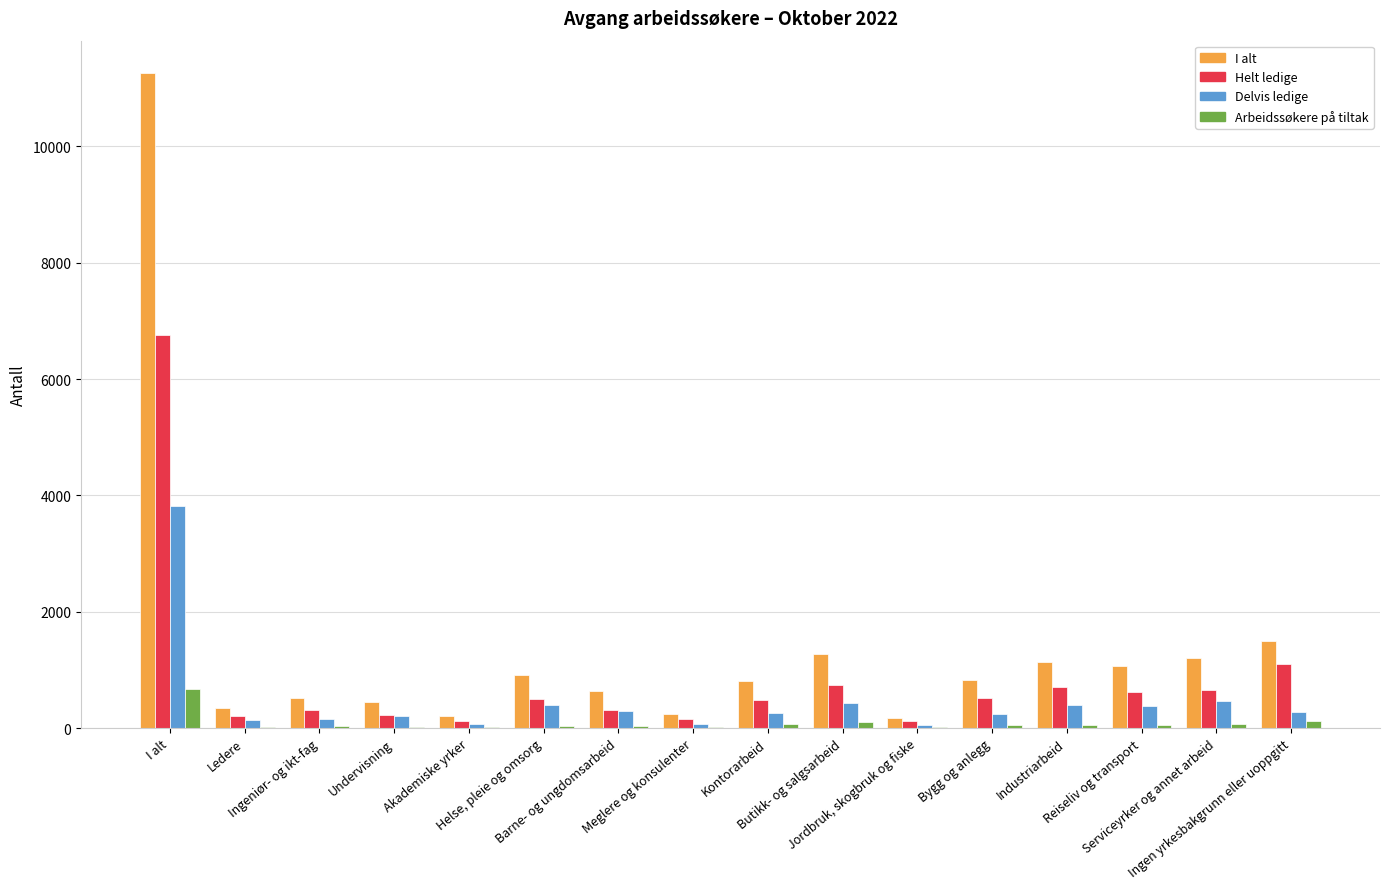

What is the sum of all Helt ledige values?

13514